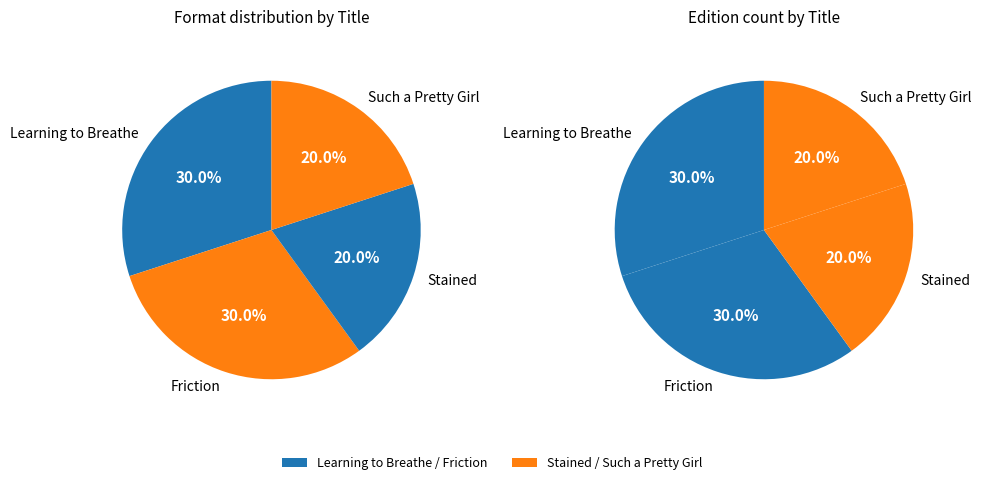

To the nearest percent, what percentage of the pie is Learning to Breathe?

30%